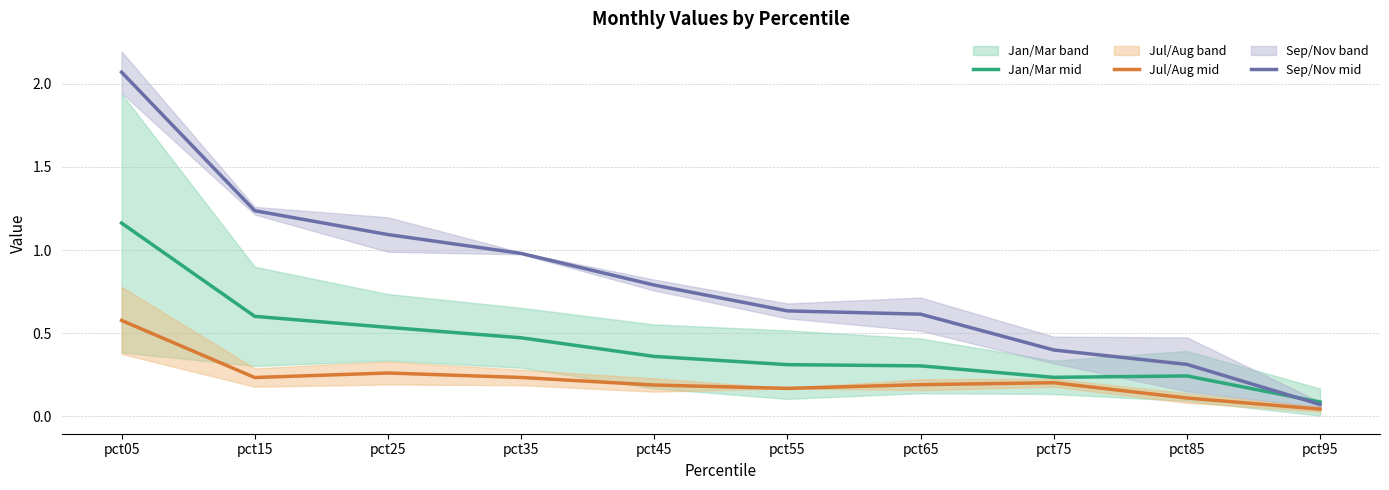

What is the difference between the second highest and second lowest values in the Jul/Aug mid series?

0.2